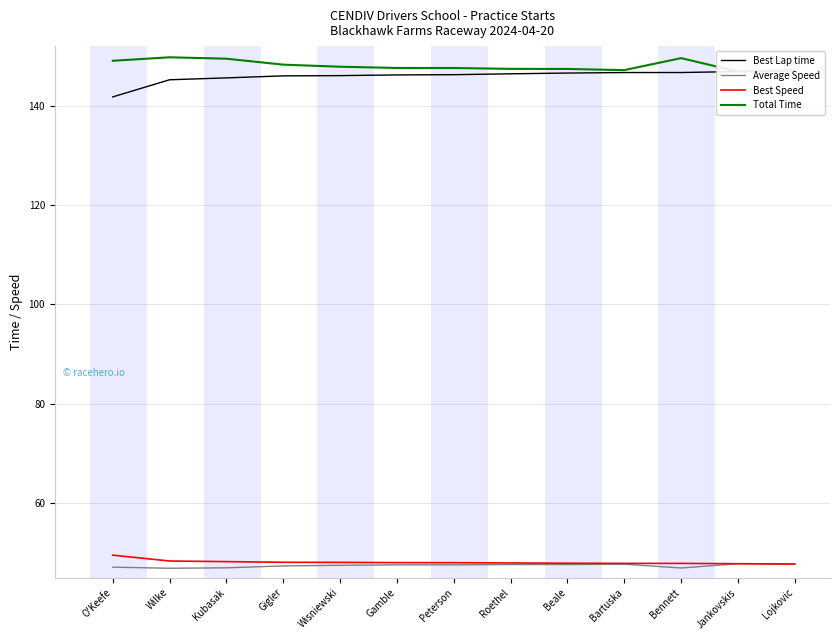

What are all the series names shown in the legend?

Best Lap time, Average Speed, Best Speed, Total Time